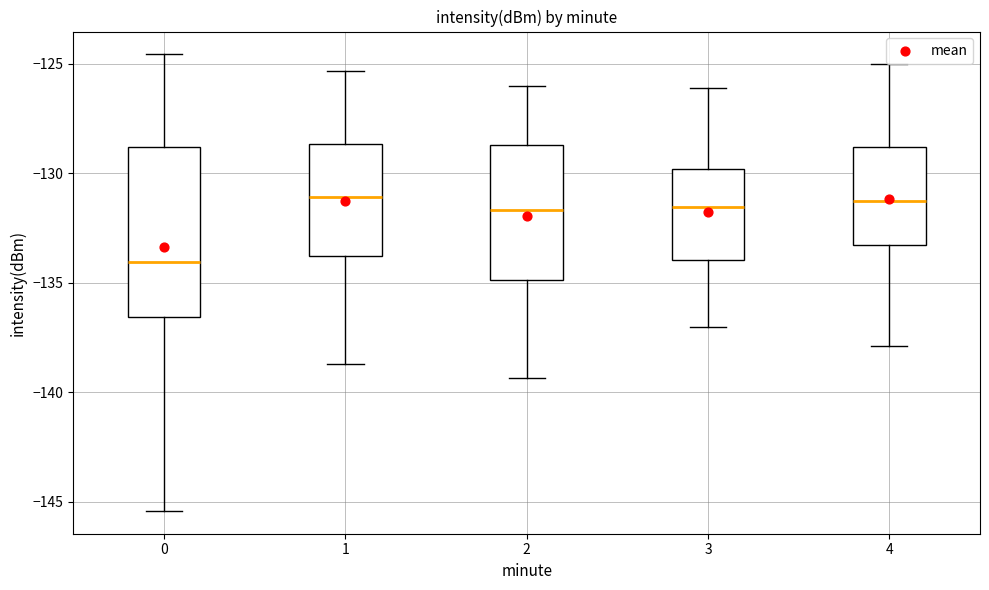

Comparing the boxes themselves (not the whiskers), which one is the tallest?

0